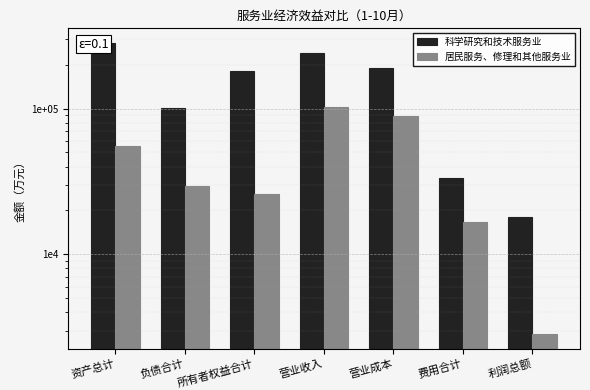

What is the difference between the maximum and minimum values in the 科学研究和技术服务业 series?

263745.7